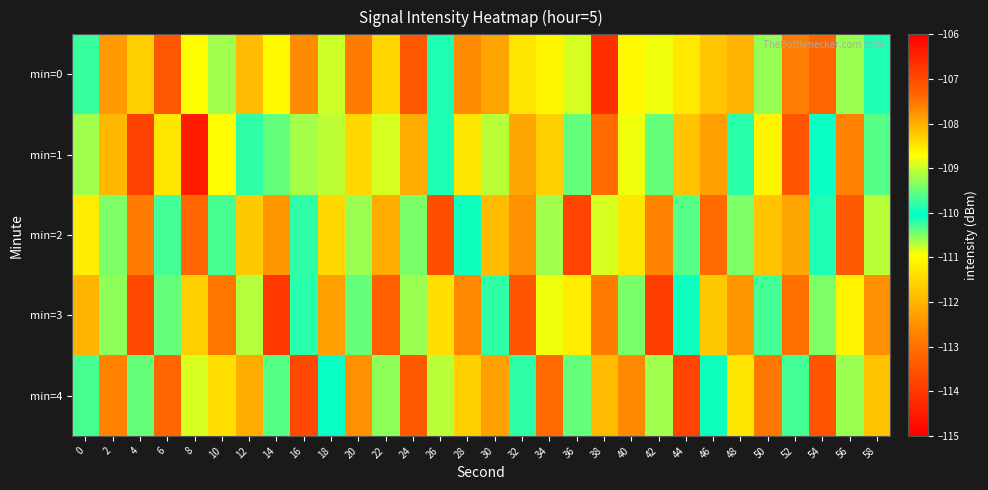

Rank the series at 18 from lowest to highest value.

min=3, min=2, min=0, min=1, min=4